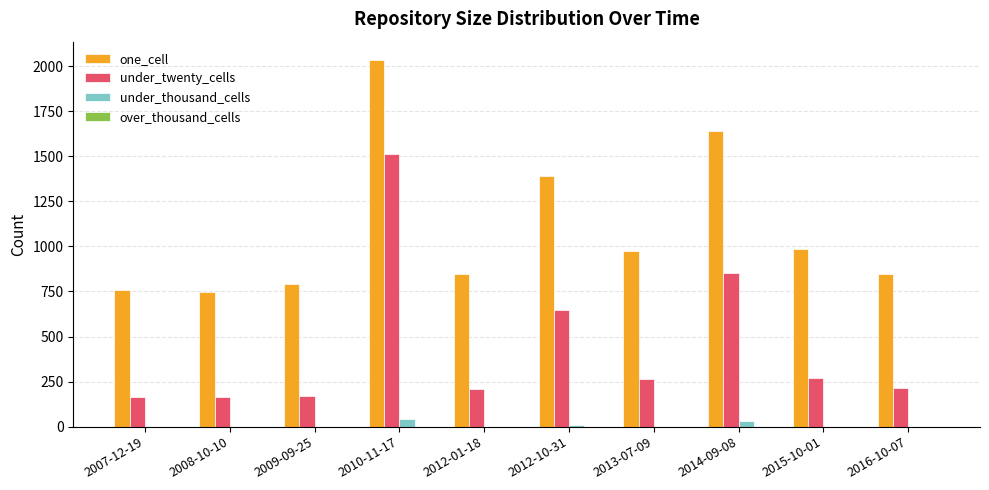

Between 2012-10-31 and 2015-10-01, which series saw the biggest shift?

one_cell